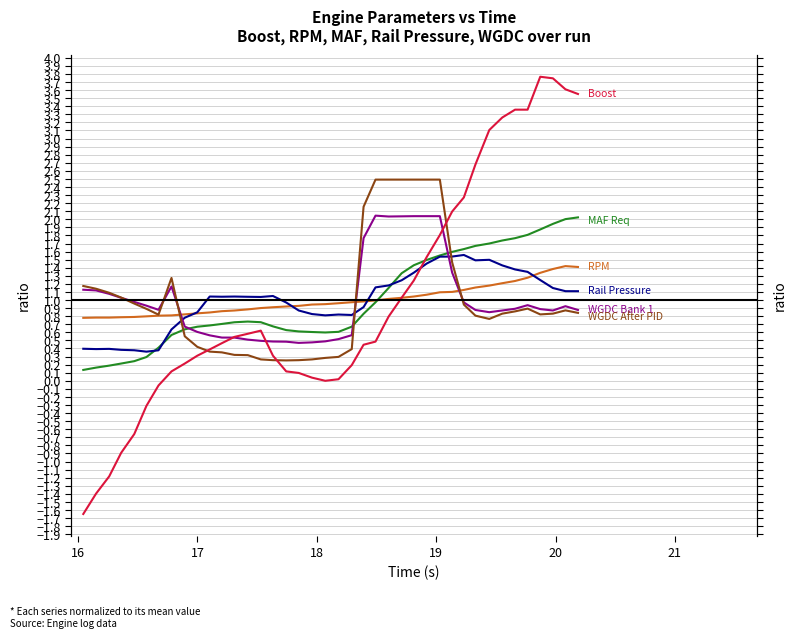

How many times do WGDC Bank 1 (%) and Boost (PSI) cross each other?

3